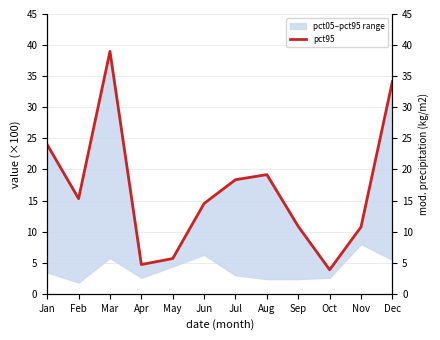

What is the value of the 5th point from the left?

5.7